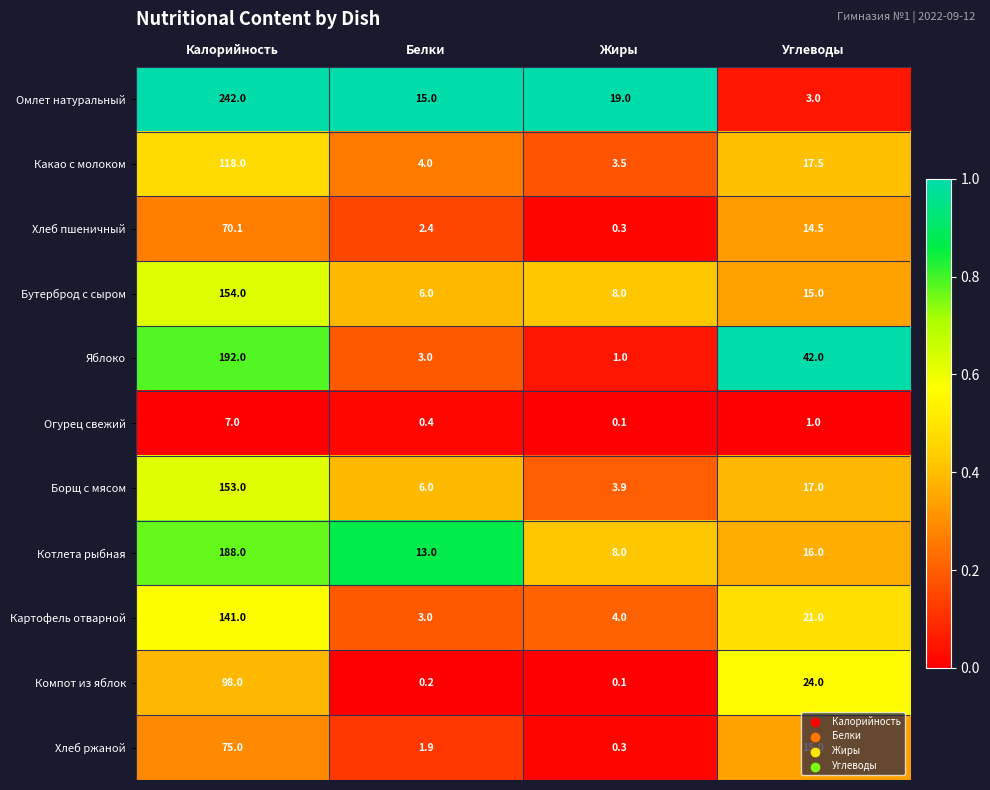

Which category has the highest value across all series?

Калорийность